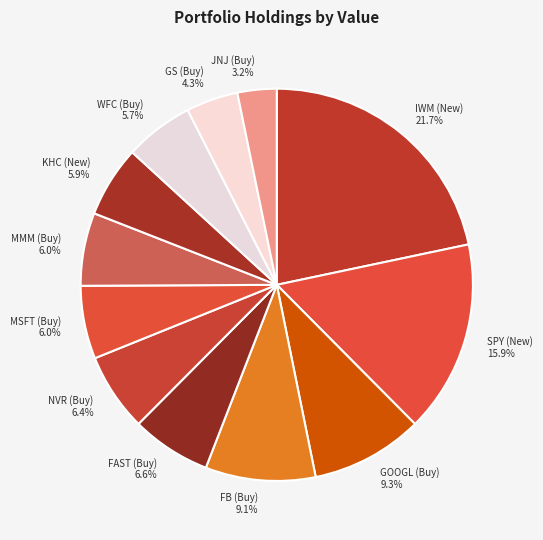

To the nearest percent, what is the difference between the largest and smallest slice percentages?

18%